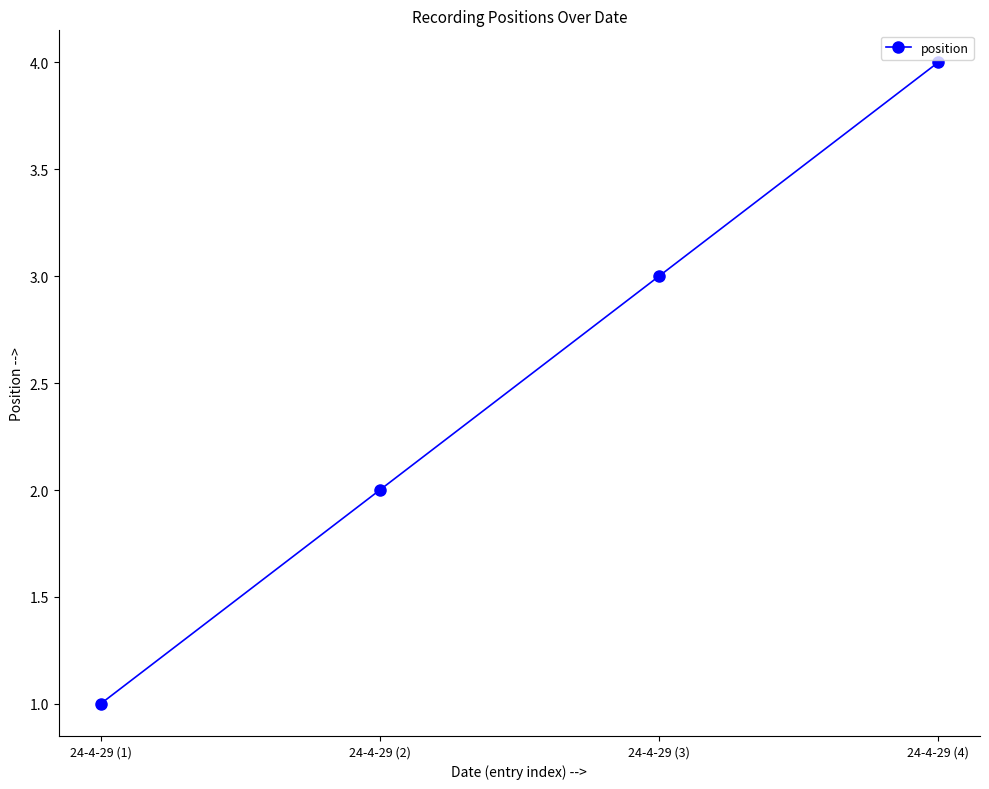

What is the change in value from 24-4-29 (1) to 24-4-29 (4)?

+3